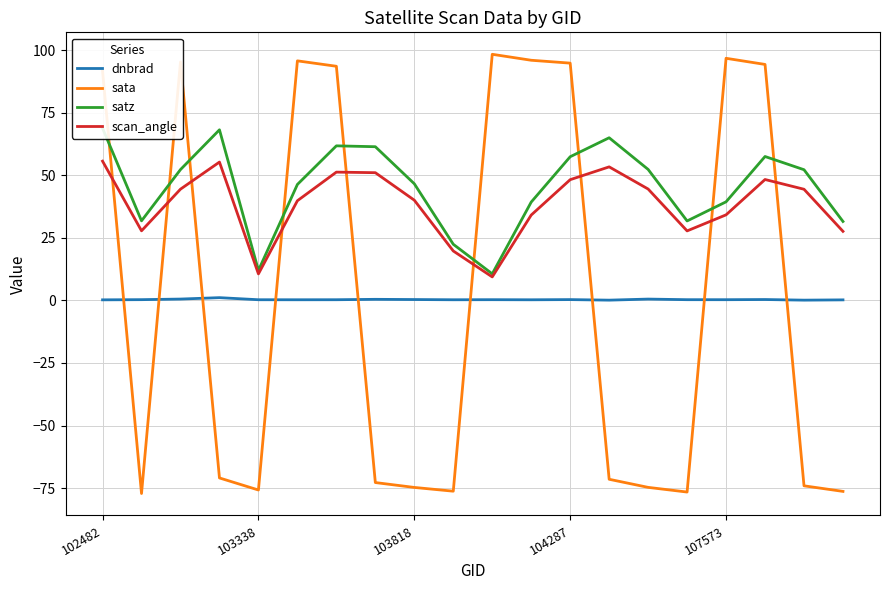

What is the sum of all satz values?

909.7